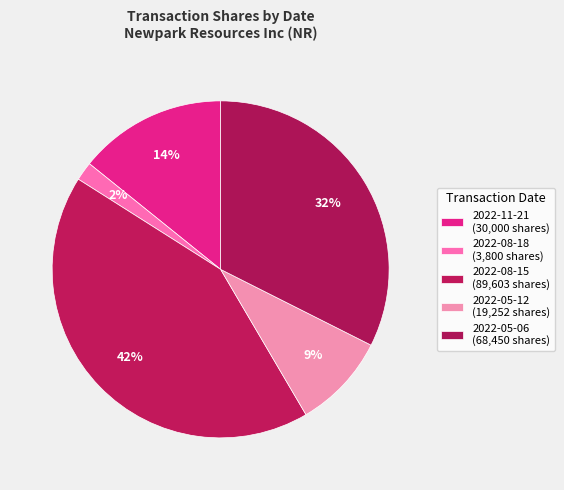

How many segments does this pie chart have?

5